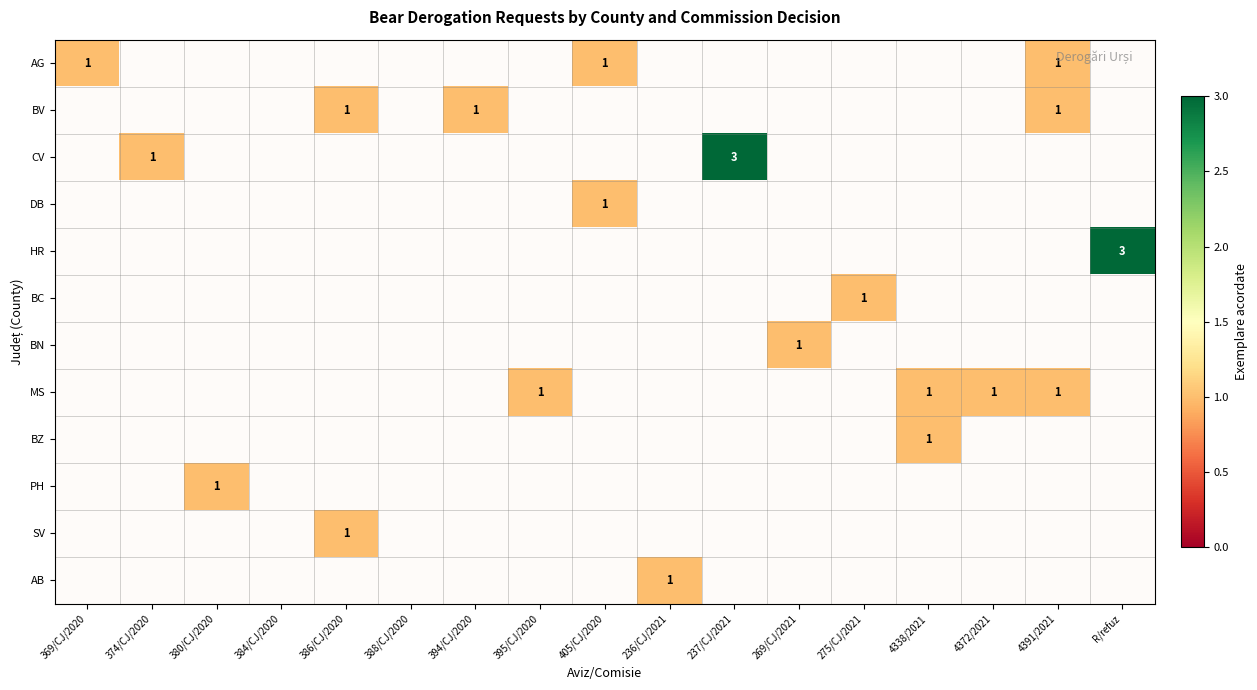

Rank the series at 237/CJ/2021 from lowest to highest value.

AG, BV, DB, HR, BC, BN, MS, BZ, PH, SV, AB, CV